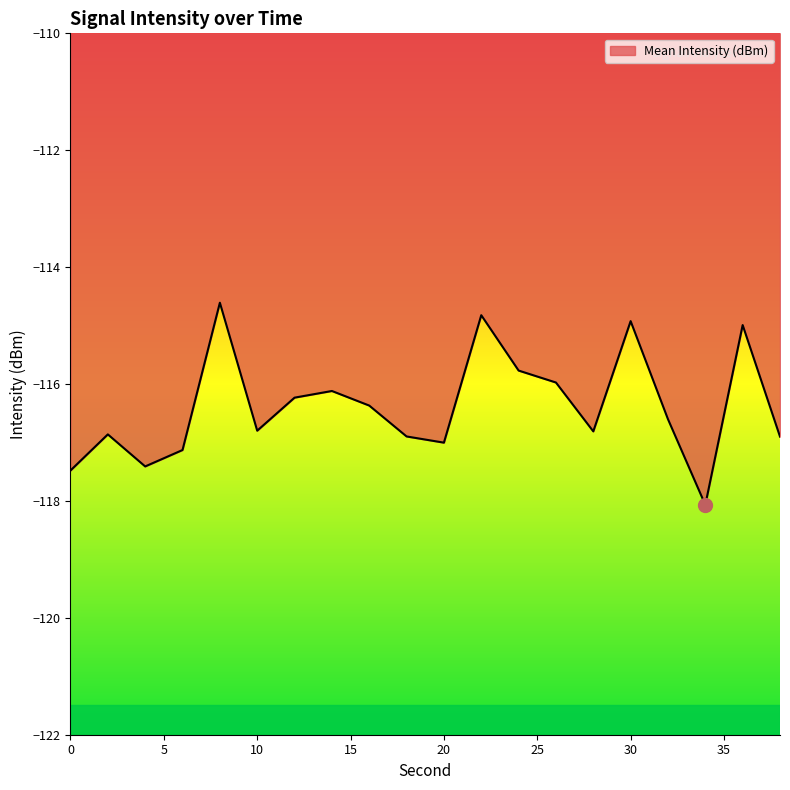

What is the maximum value shown in the chart?

-114.6